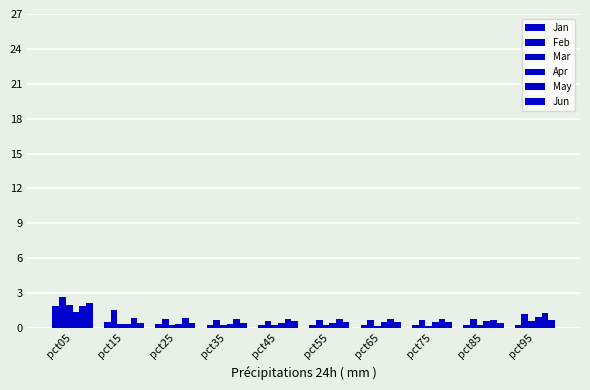

At pct85, list the series in order from smallest to largest.

Mar, Jan, Jun, Apr, May, Feb